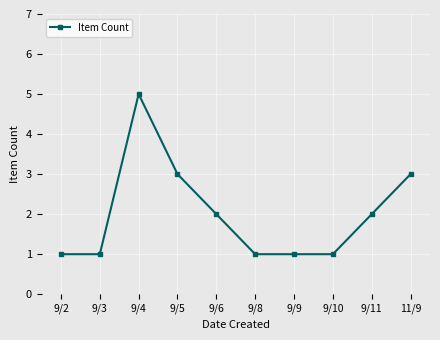

How many data points are less than 2?

5